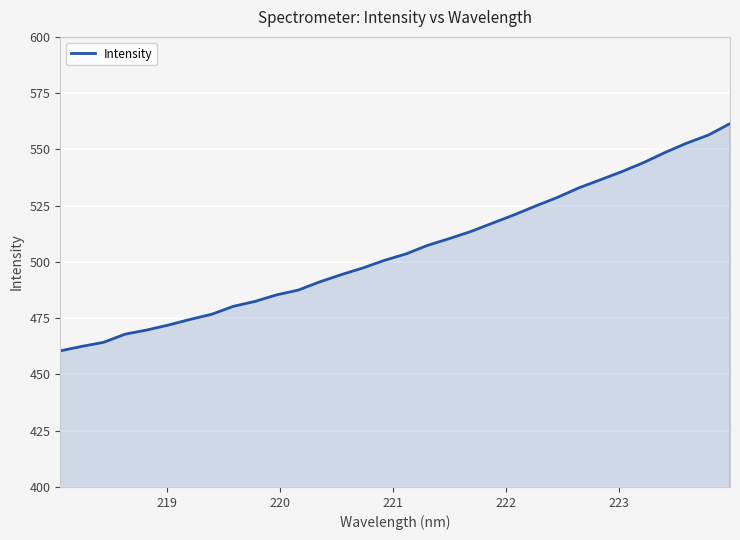

What is the greatest value displayed?

561.4